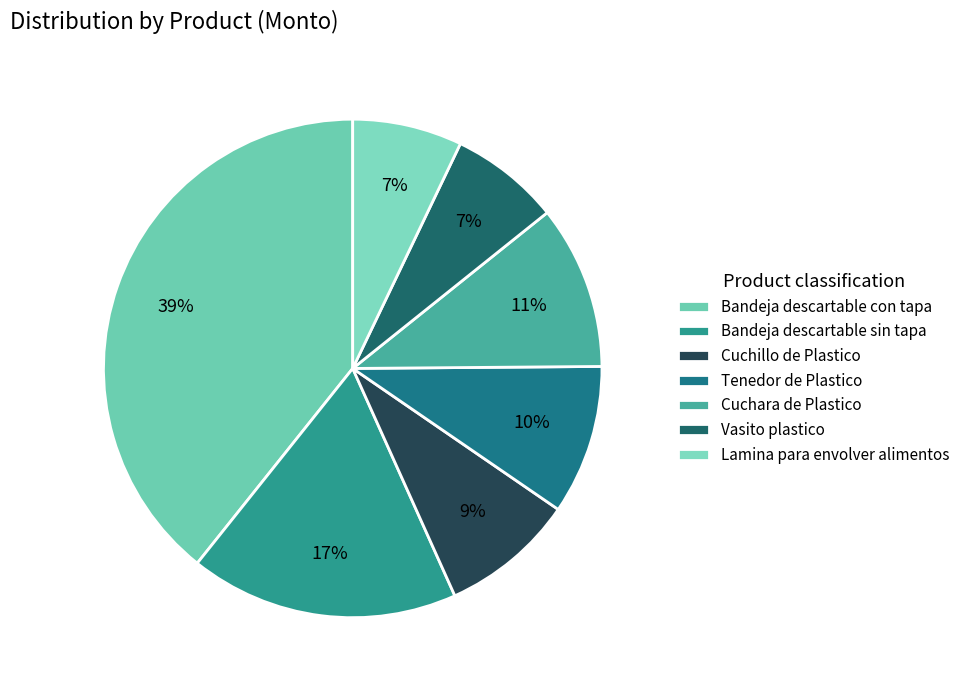

Which slice is the largest?

Bandeja descartable con tapa